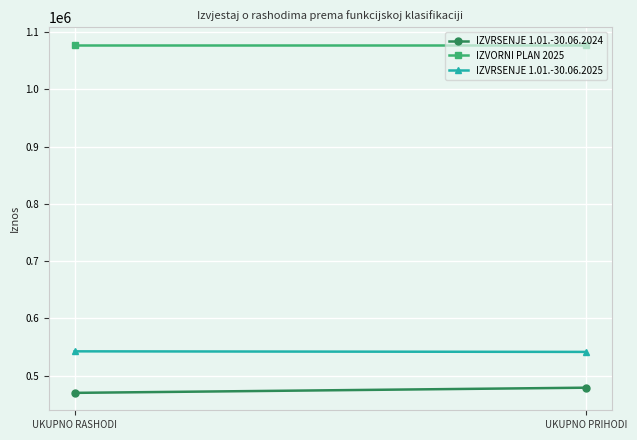

Reading left to right, what are all the values shown in this chart?

IZVRSENJE 1.01.-30.06.2024: 470042.6	479081.7
IZVORNI PLAN 2025: 1077760.0	1077760.0
IZVRSENJE 1.01.-30.06.2025: 542526.5	541528.9